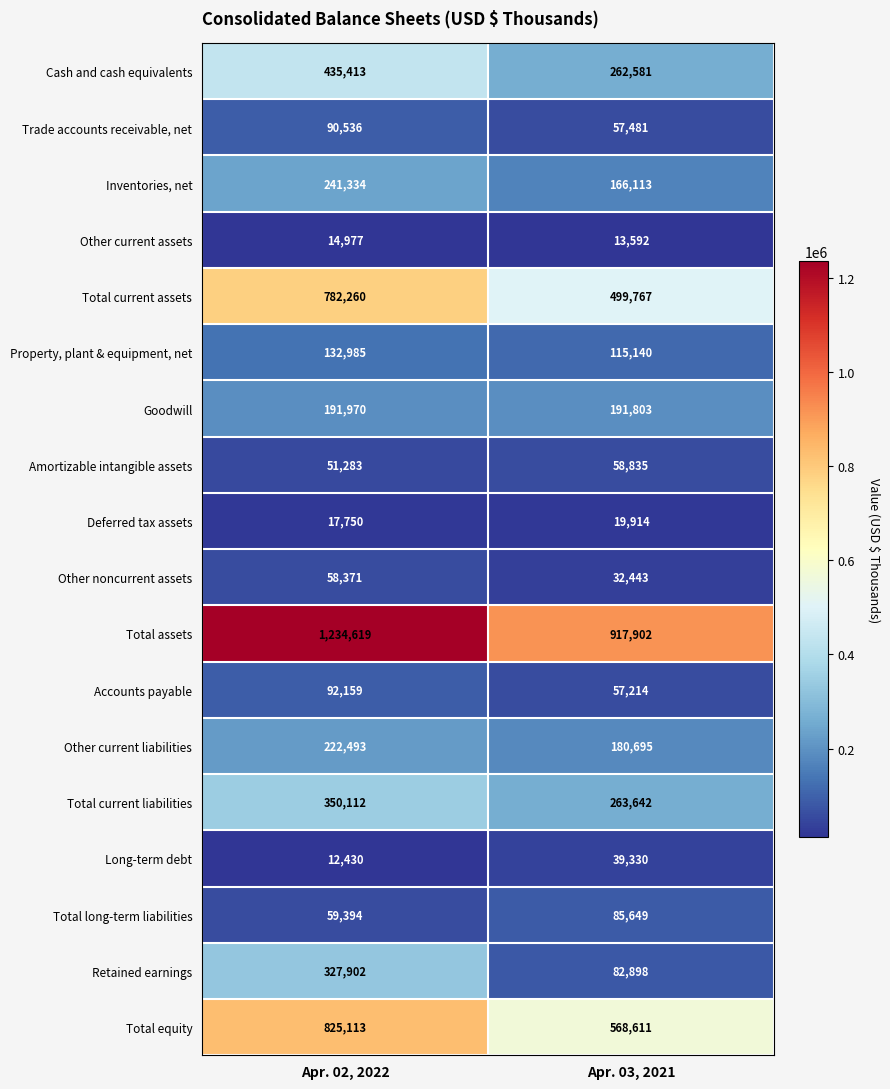

What is the spread (max minus min) of values at Apr. 02, 2022?

1222189